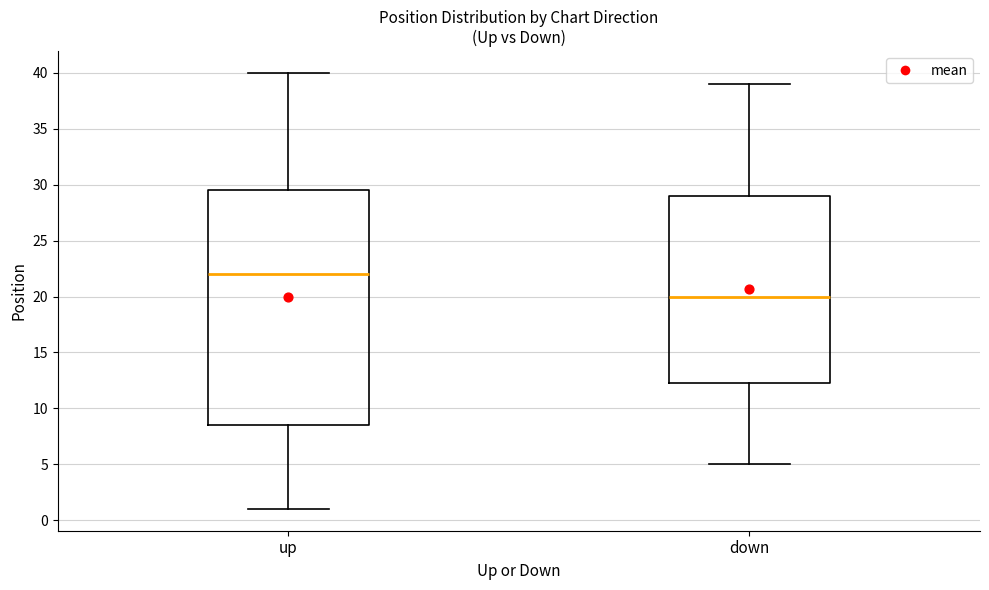

Where is the lower edge of the box for up on the y-axis? The values are not printed on the chart, so give them approximately, as read against the axis.

8.5